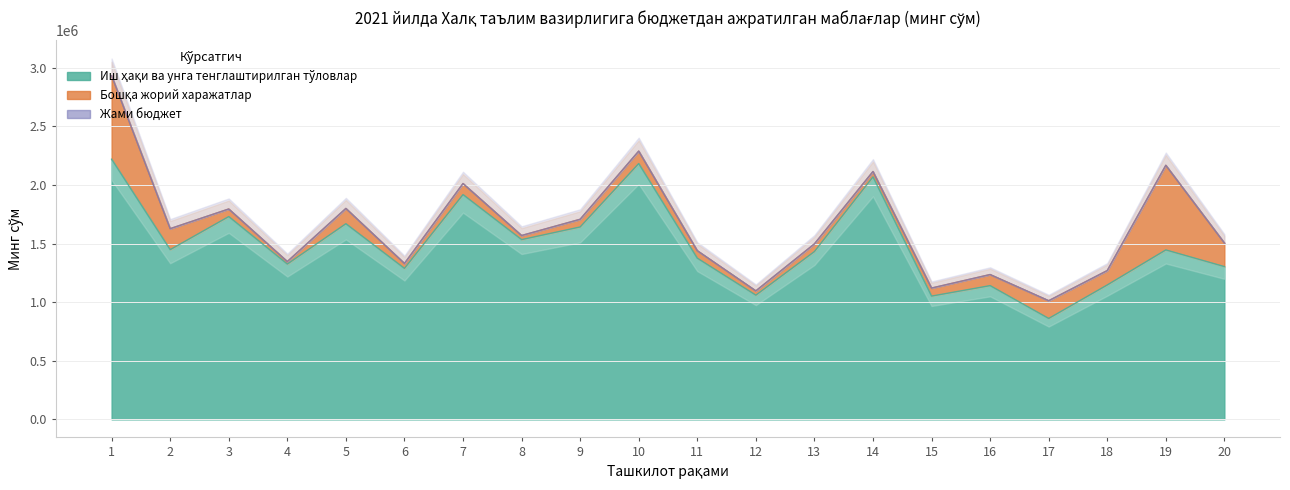

True or false: Жами бюджет and Жами (иш ҳақи) intersect in this chart.

False